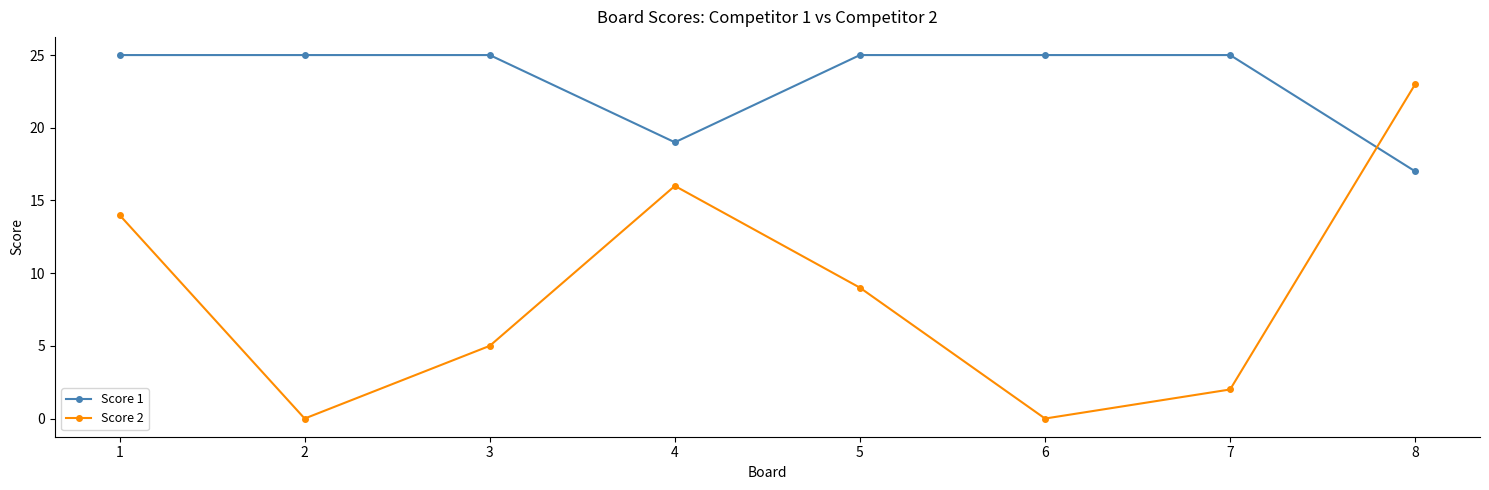

At which label does Score 1 reach its minimum?

8